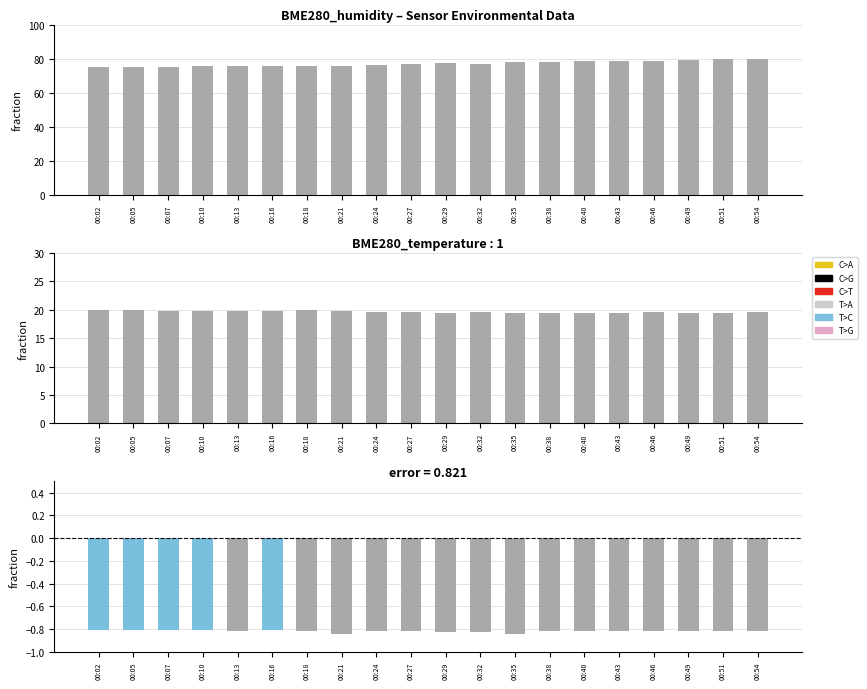

Reading left to right, what are all the values shown in this chart?

BME280_humidity: 75.0	75.0	75.1	75.4	75.6	75.5	75.7	76.0	76.2	77.0	77.6	77.1	77.8	78.3	78.6	78.5	78.7	79.3	79.5	79.5
BME280_temperature: 19.9	19.9	19.8	19.7	19.9	19.8	19.9	19.8	19.6	19.5	19.5	19.6	19.5	19.5	19.5	19.5	19.5	19.4	19.4	19.5
Signal: -0.8	-0.8	-0.8	-0.8	-0.8	-0.8	-0.8	-0.8	-0.8	-0.8	-0.8	-0.8	-0.8	-0.8	-0.8	-0.8	-0.8	-0.8	-0.8	-0.8